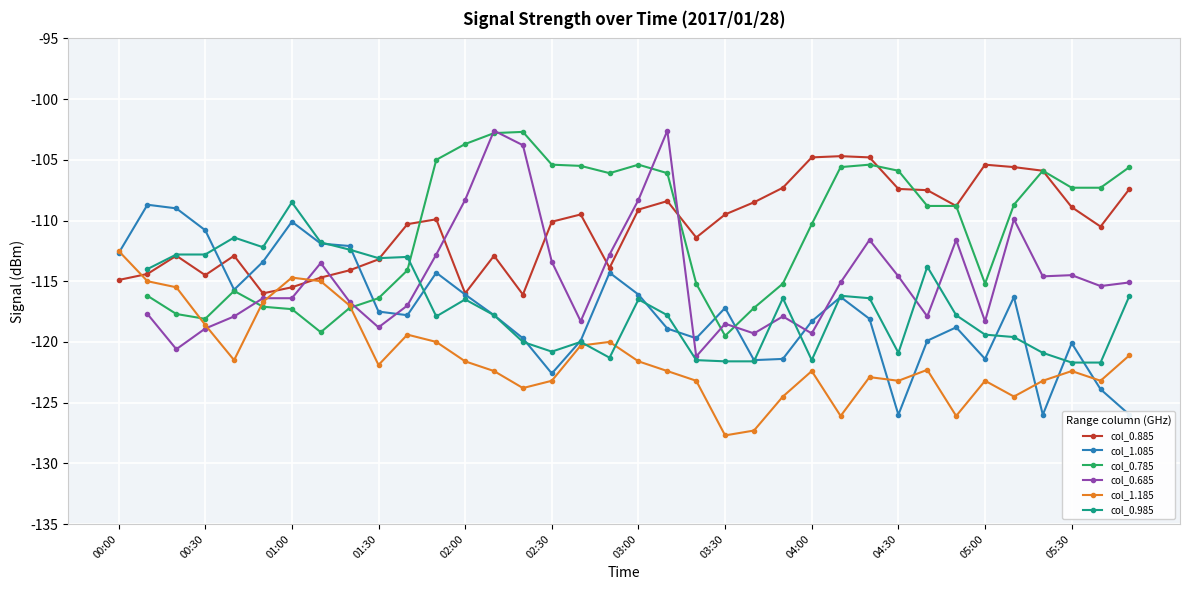

How many intersections are there between col_1.085 and col_0.785?

3